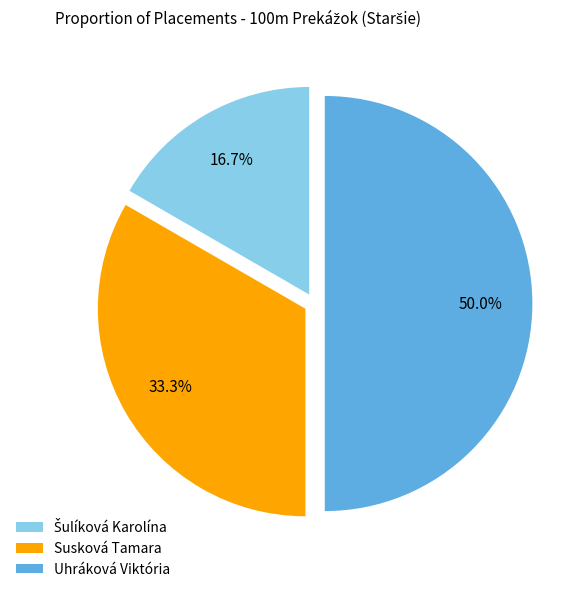

What percentage is NOT represented by Uhráková Viktória?

50.0%